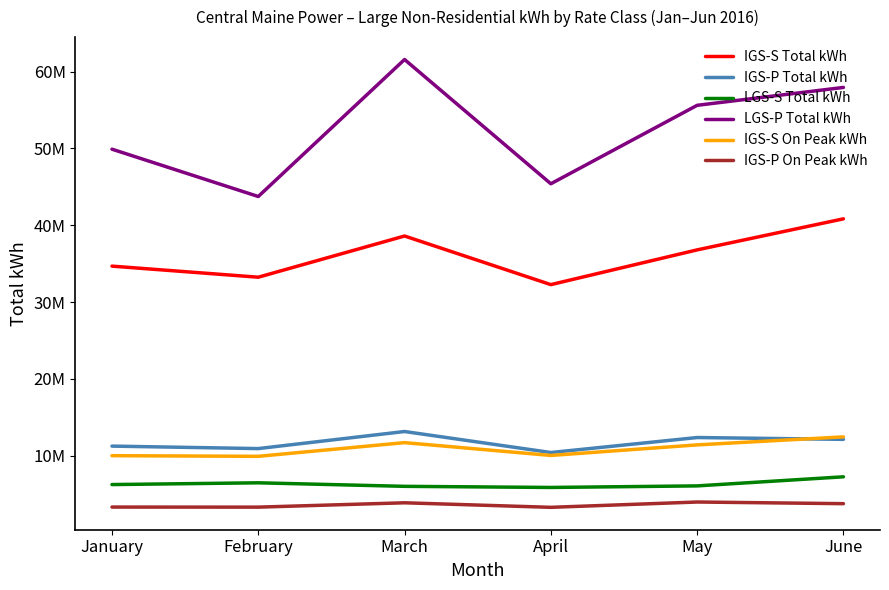

At which category is the sum across all series the highest?

March